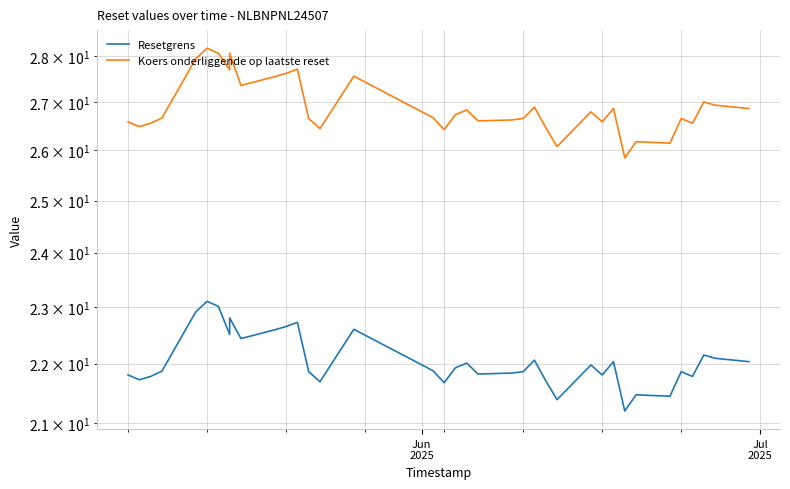

How many data points in Koers onderliggende op laatste reset are less than 26?

1